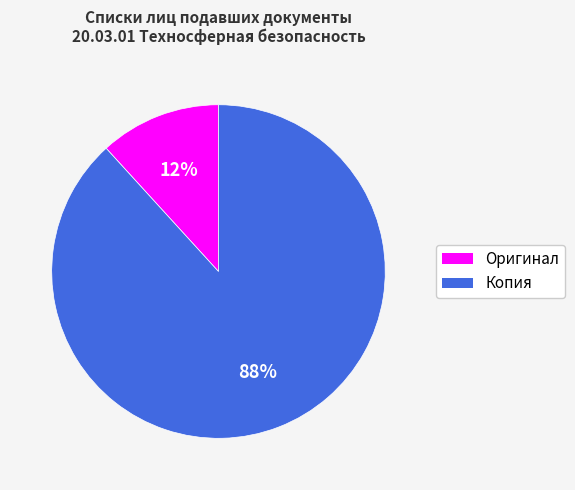

Is there any slice that represents more than half of the pie?

Yes